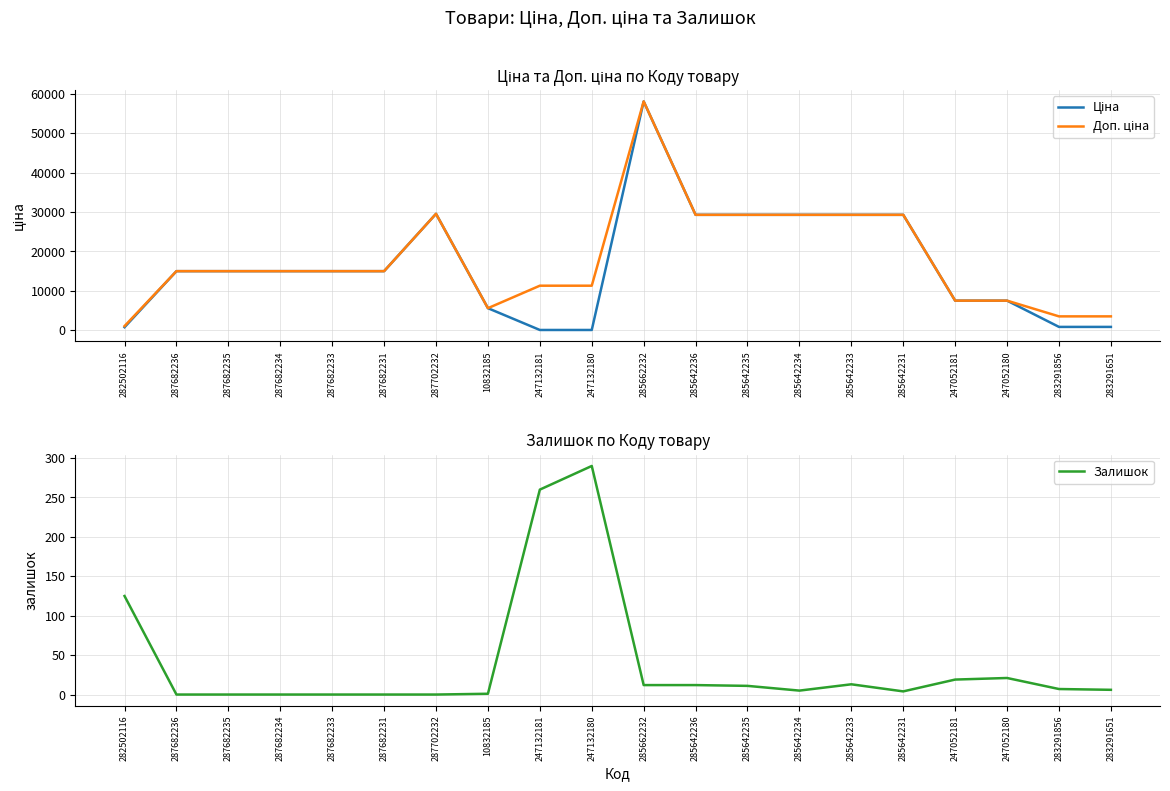

What is the value of the Ціна point at the 12th from the left?

29294.9